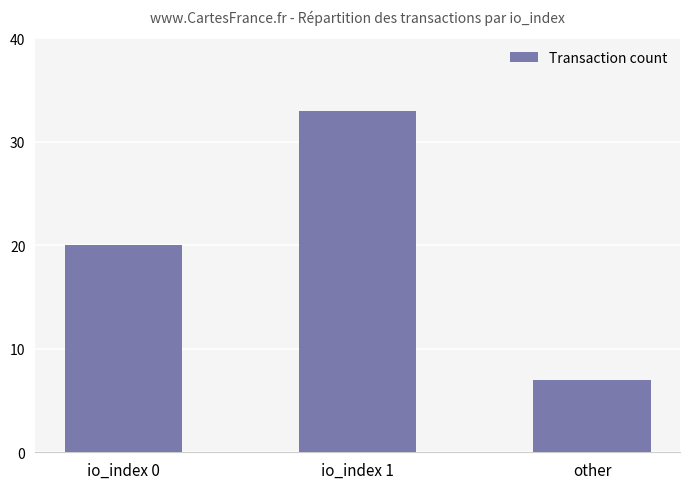

The chart shows a value of 12 at other. True or false?

False